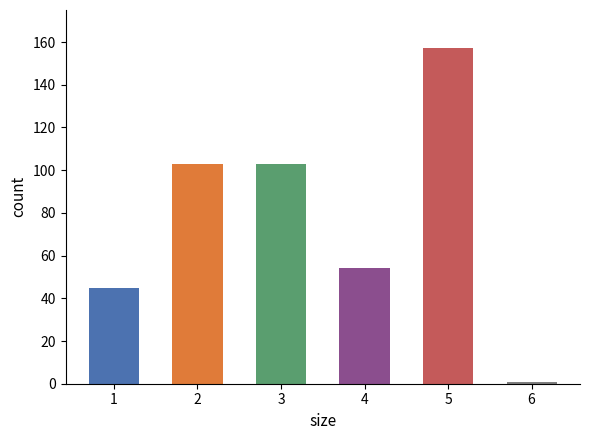

Which category has the lowest value across all series?

6